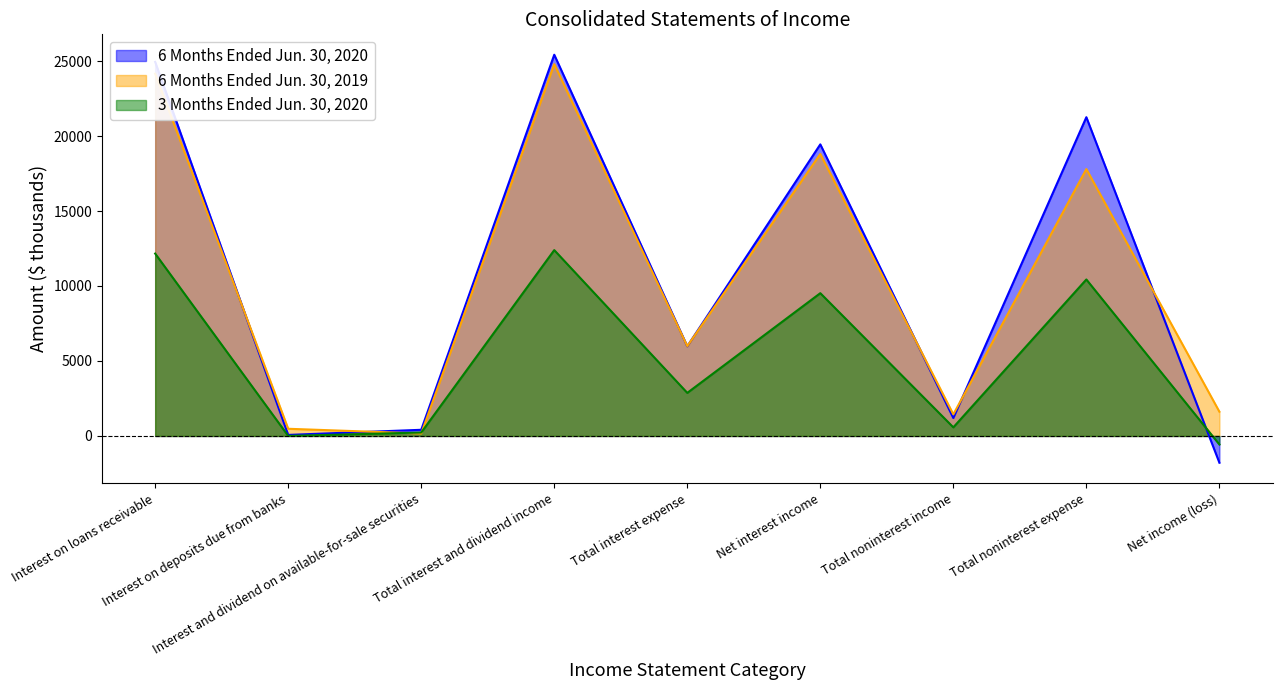

Rank the series by their maximum value, from lowest to highest.

3 Months Ended Jun. 30, 2020, 6 Months Ended Jun. 30, 2019, 6 Months Ended Jun. 30, 2020